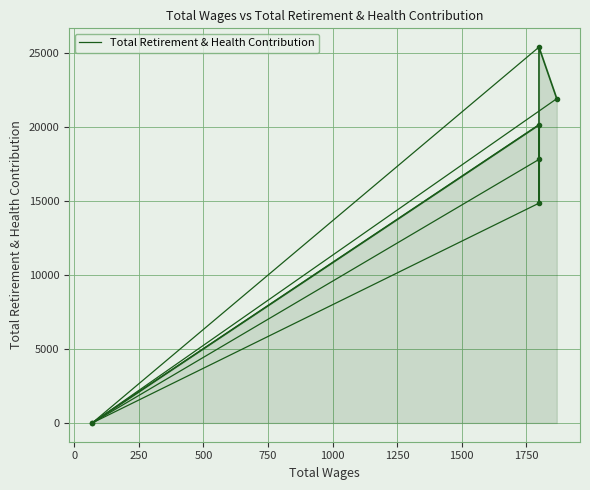

Rank the categories by value from highest to lowest.

1800.0, 1869.0, 1800.0, 1800.0, 1800.0, 69.0, 69.0